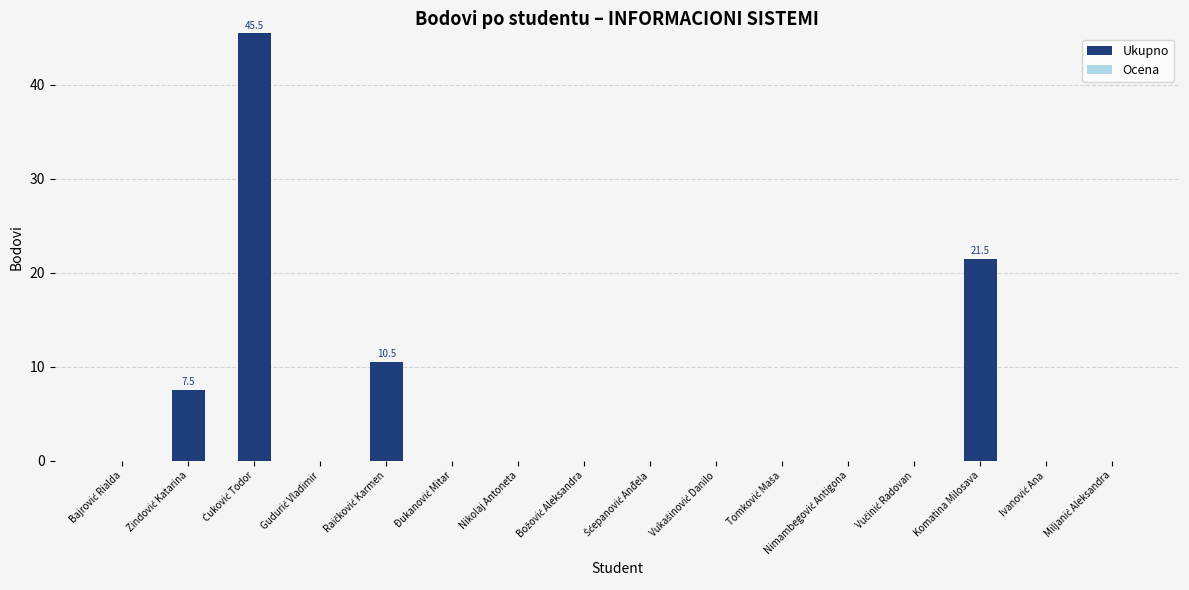

What is the maximum value shown in the chart?

45.5